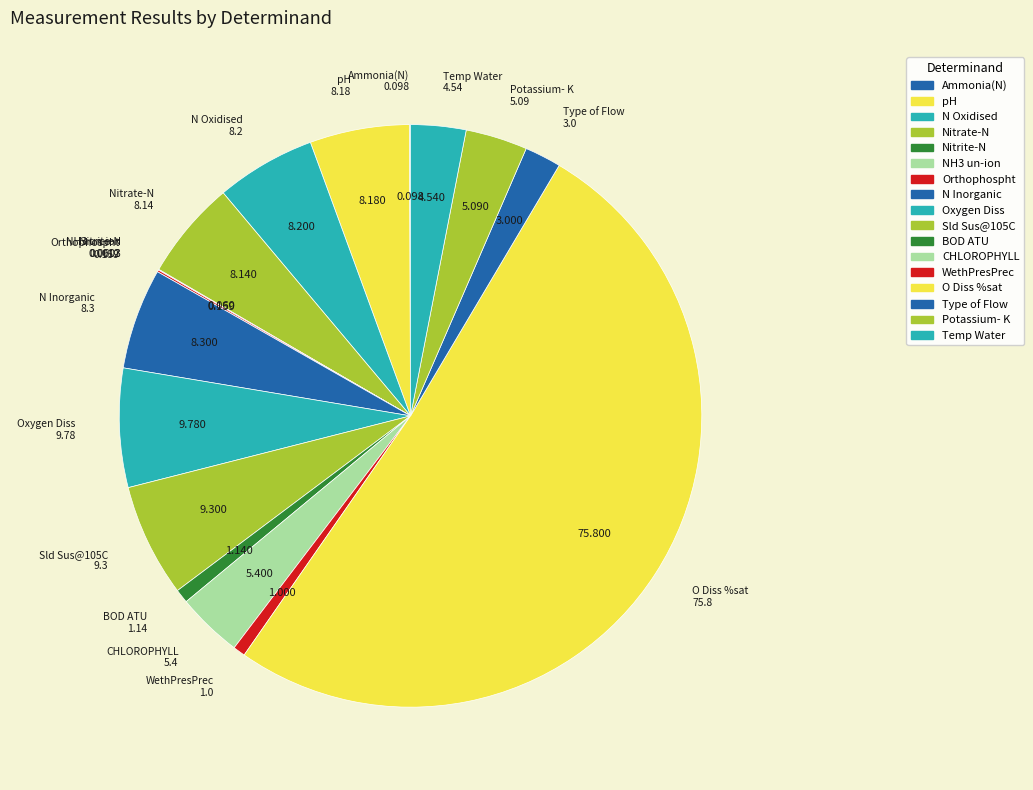

To the nearest percent, what portion does Type of Flow represent?

2%